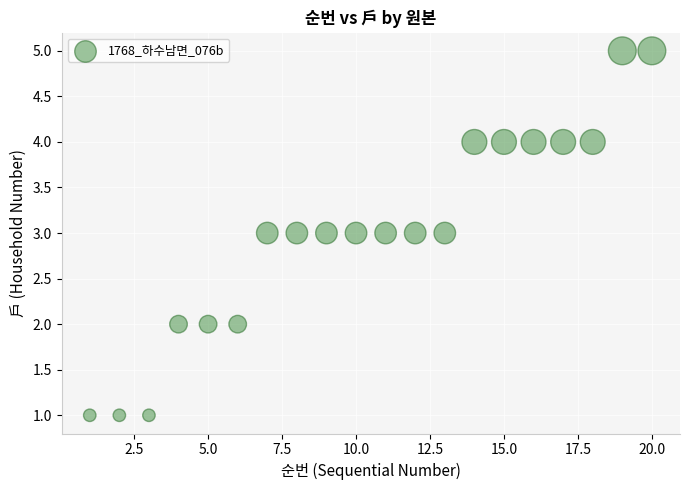

What is the range of Y values (max minus min)?

4